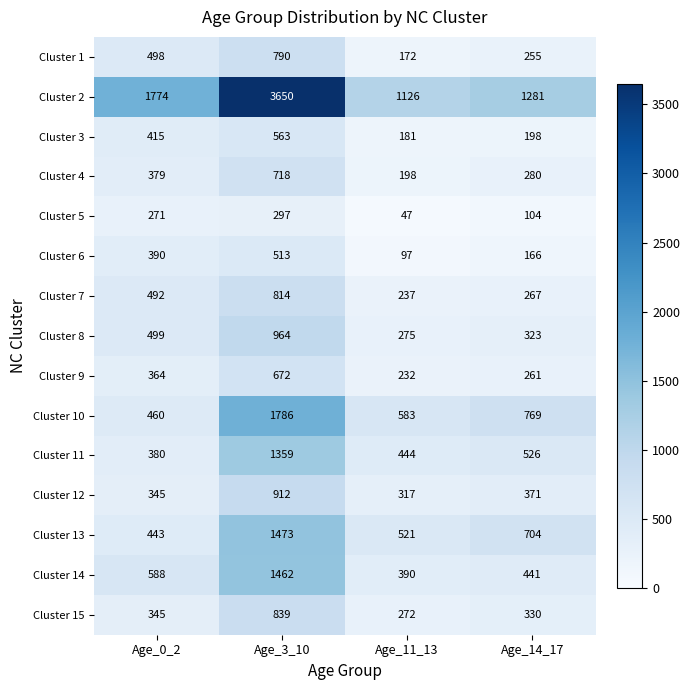

Is it true that Cluster 11 equals 1359 at Age_3_10?

True